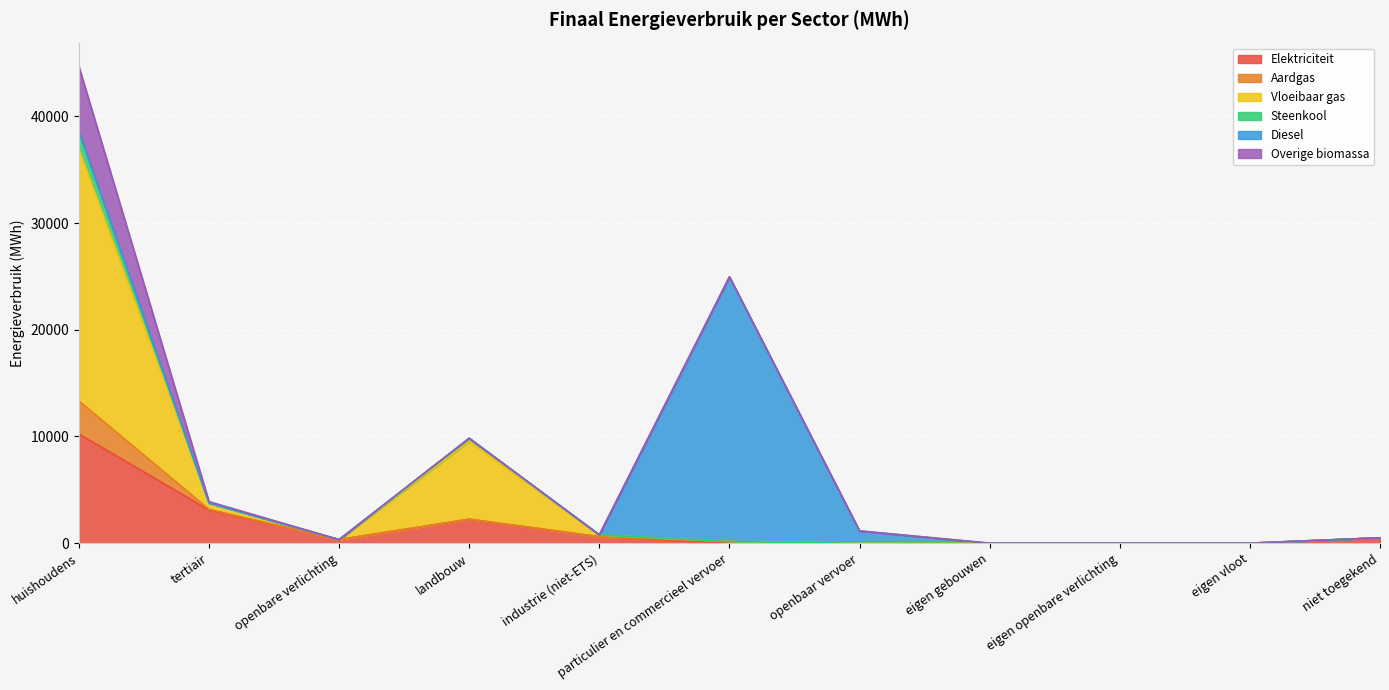

At which label does Elektriciteit first exceed 333?

huishoudens